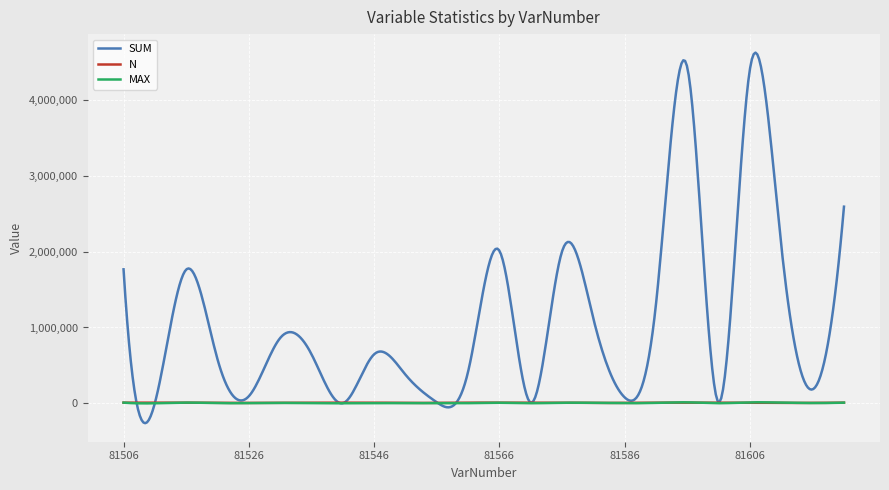

Which series has the largest total across all categories?

SUM